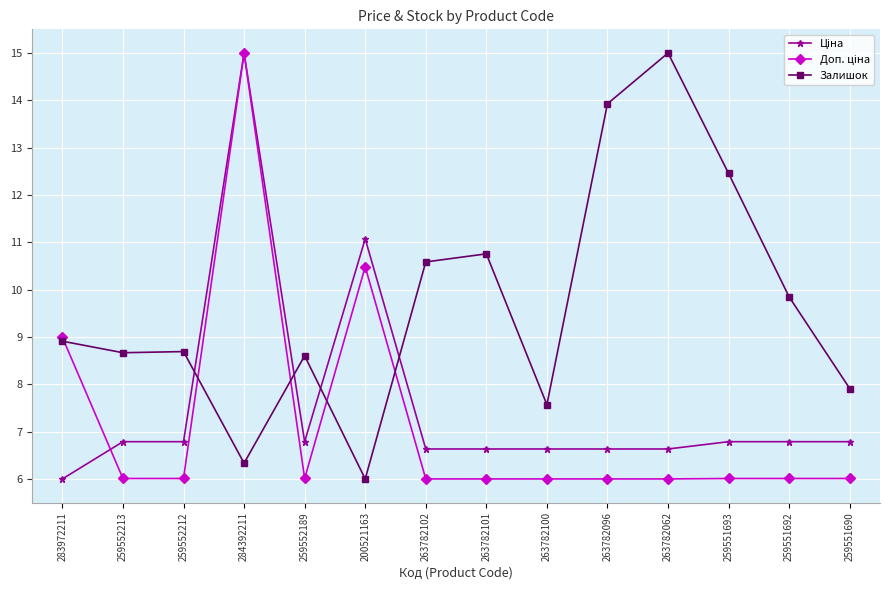

Is this an area chart (filled region under the line)?

No